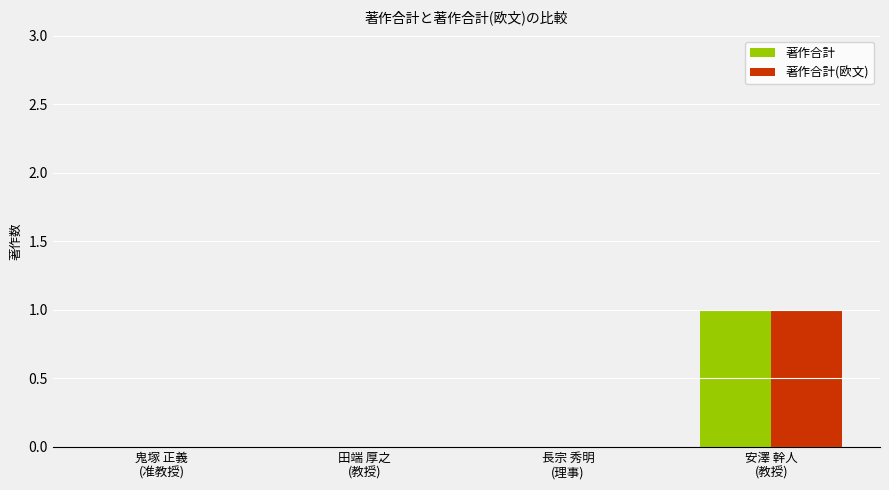

Reading right to left, what are all the values shown in this chart?

著作合計: 1	0	0	0
著作合計(欧文): 1	0	0	0